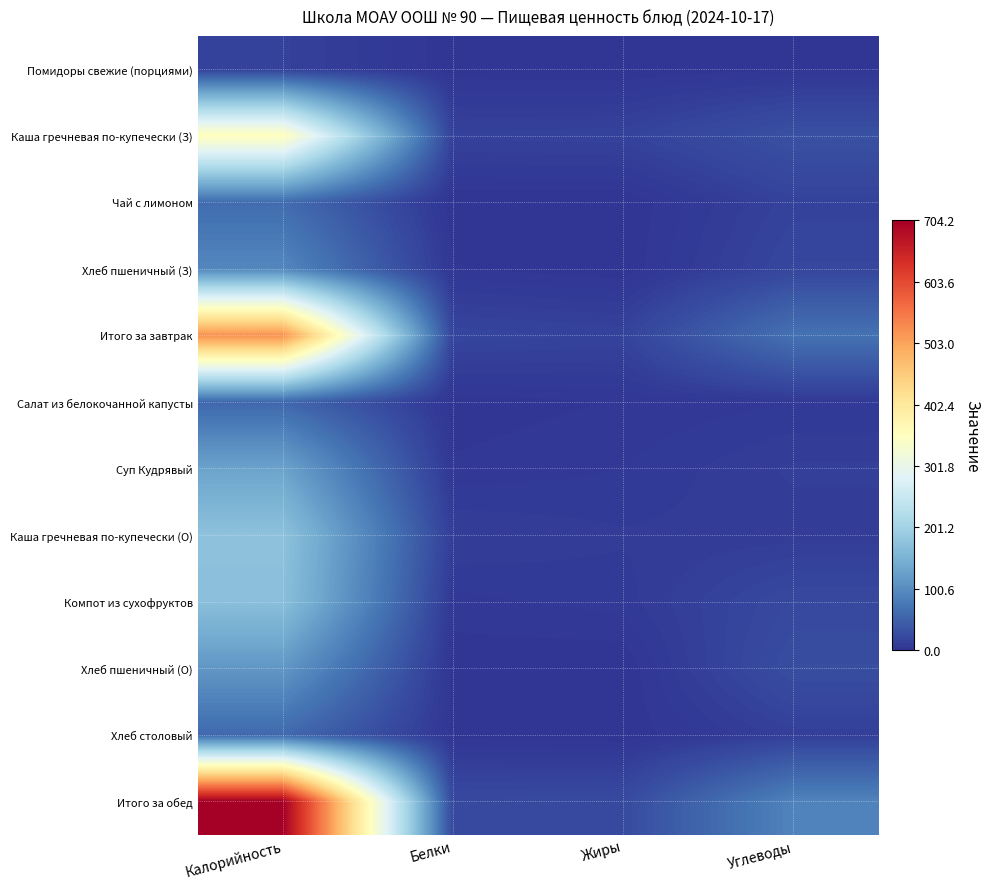

Which category has the lowest value across all series?

Жиры